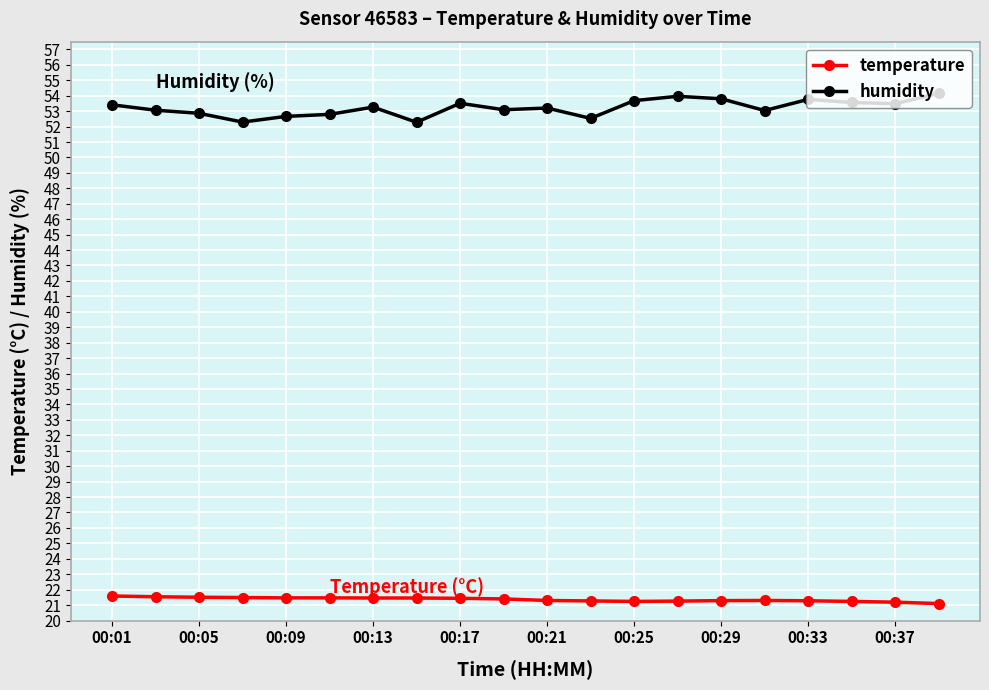

Rank the series by their average value, from highest to lowest.

humidity, temperature